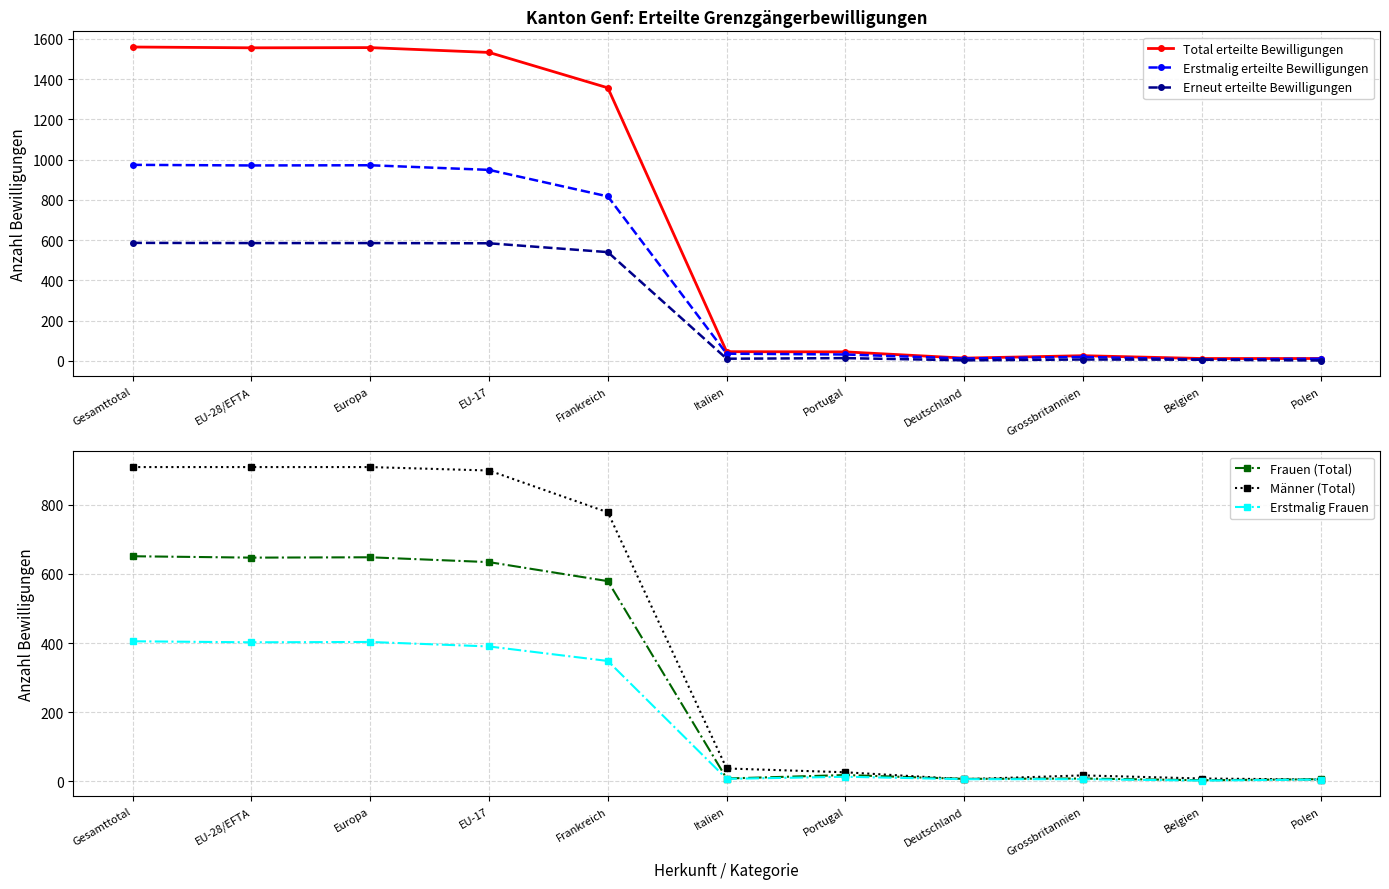

At how many categories does at least one series exceed 705?

5